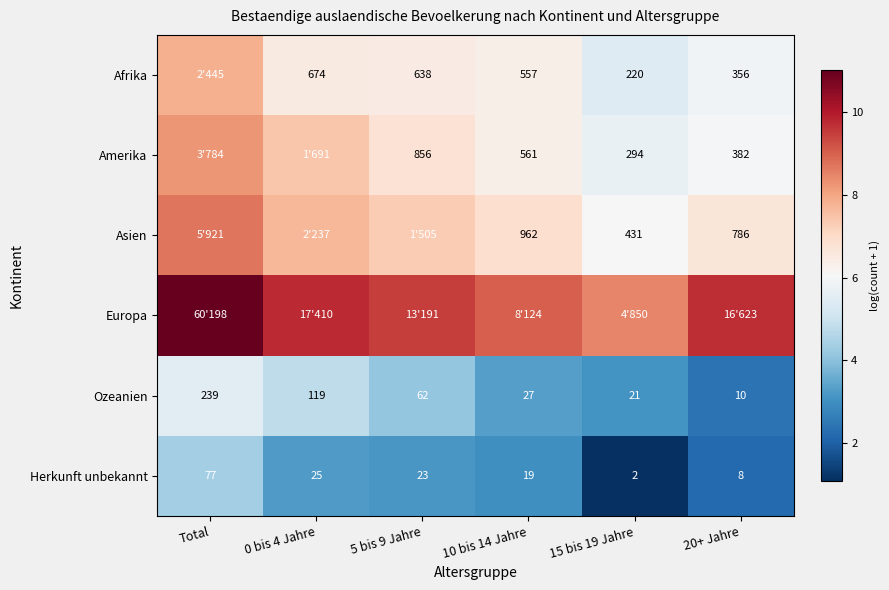

Between 15 bis 19 Jahre and 0 bis 4 Jahre, which is larger?

0 bis 4 Jahre